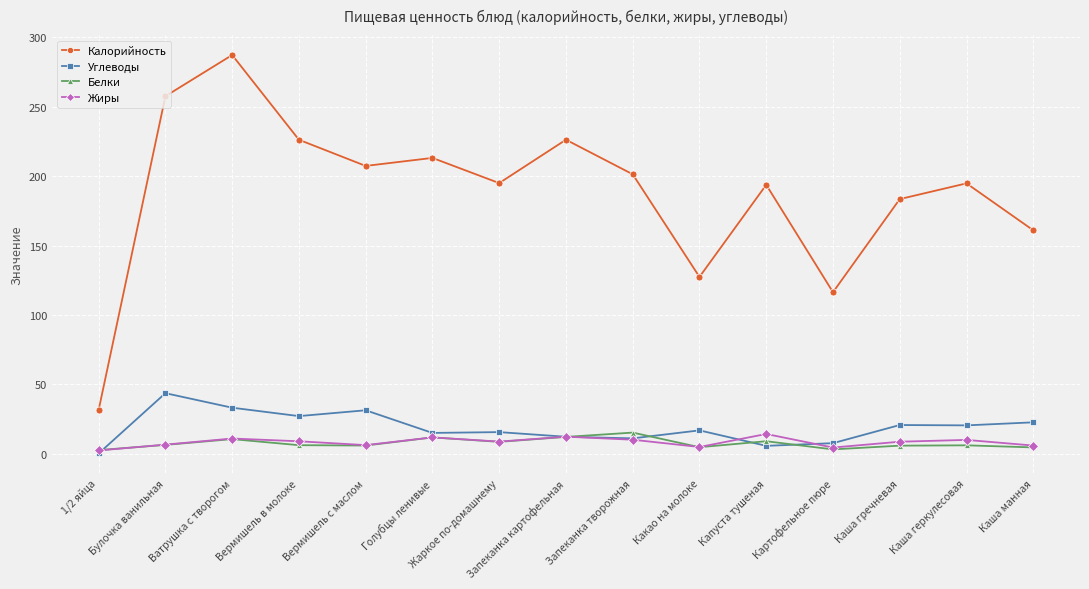

Is the value of Углеводы at Каша геркулесовая greater than the value of Белки at 1/2 яйца?

Yes